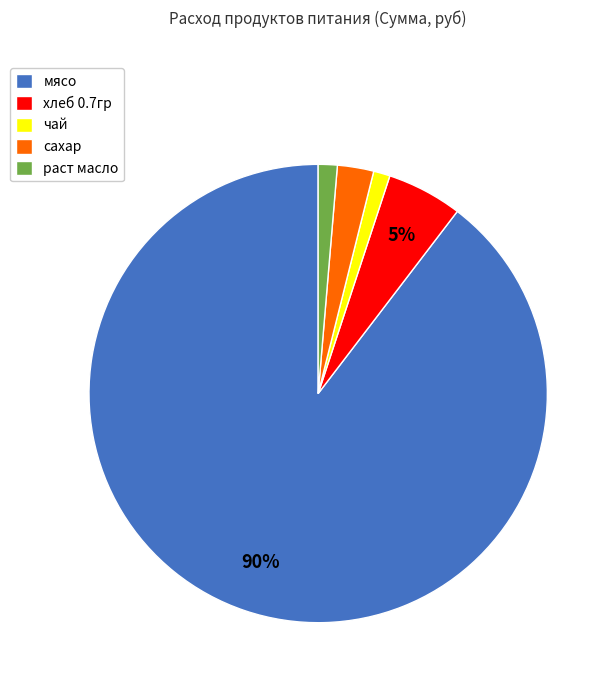

To the nearest percent, what portion does мясо represent?

90%